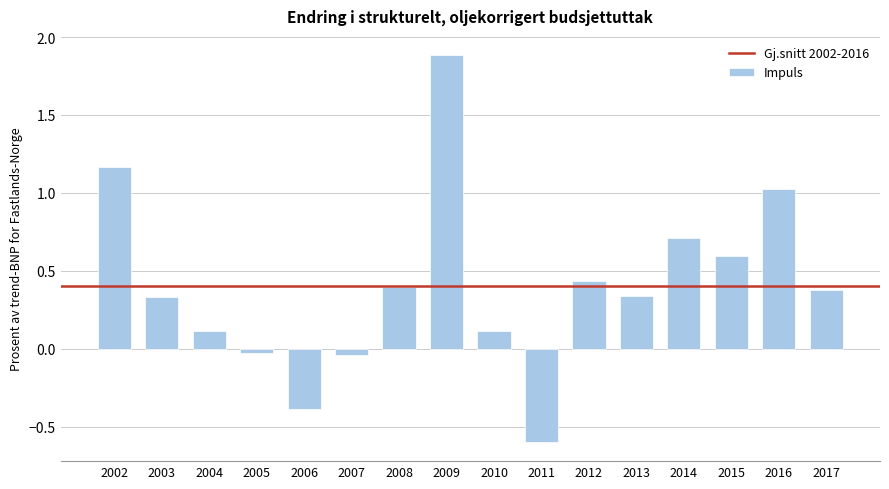

What is the value of the 15th bar from the left?

1.0